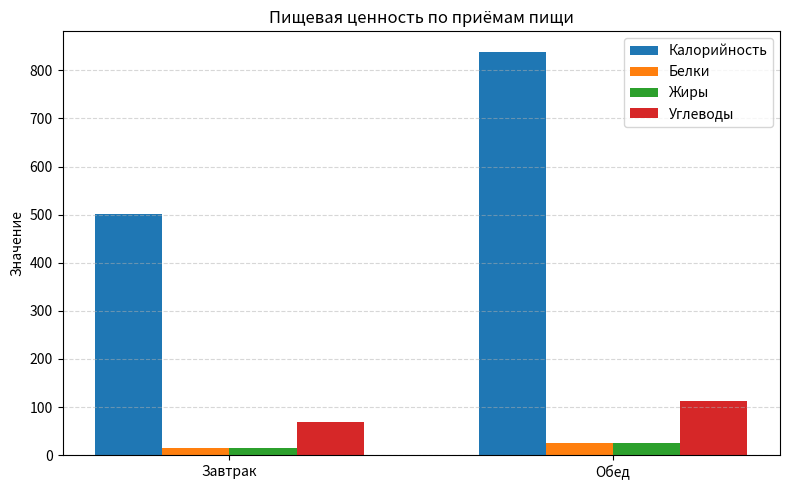

The Белки series shows 25 at Обед. True or false?

True